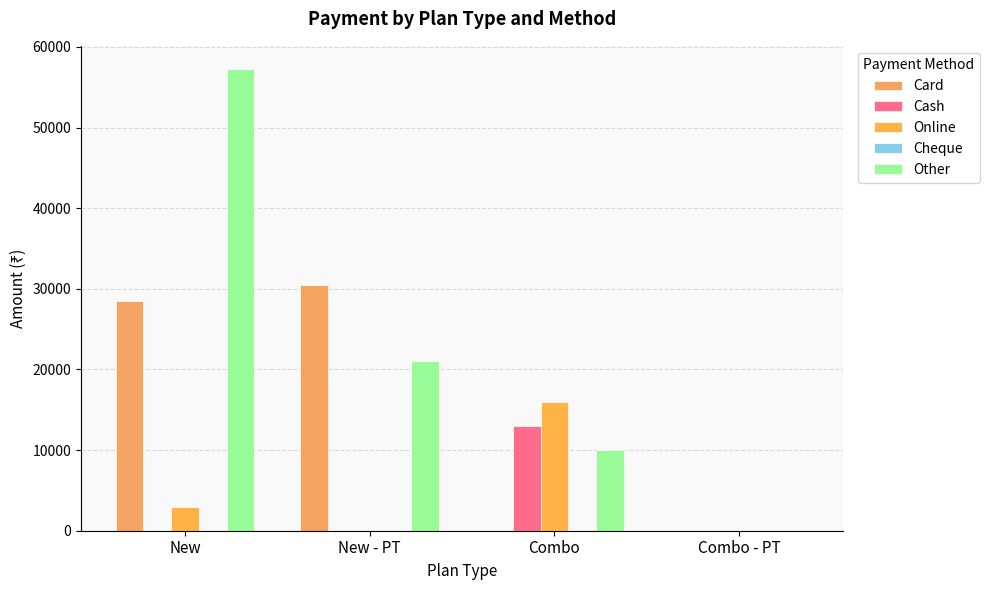

Which series has the widest spread of values?

Other